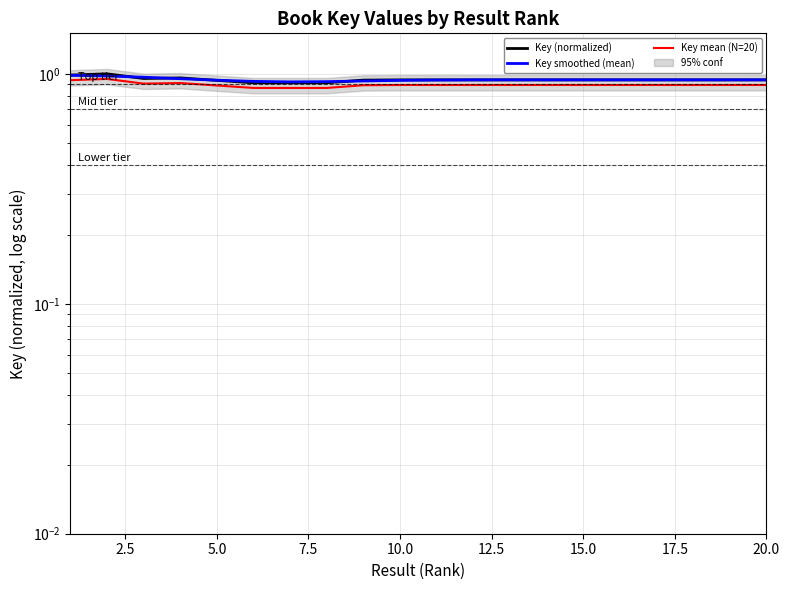

The Key smoothed (mean) series shows 0.3 at 18. True or false?

False